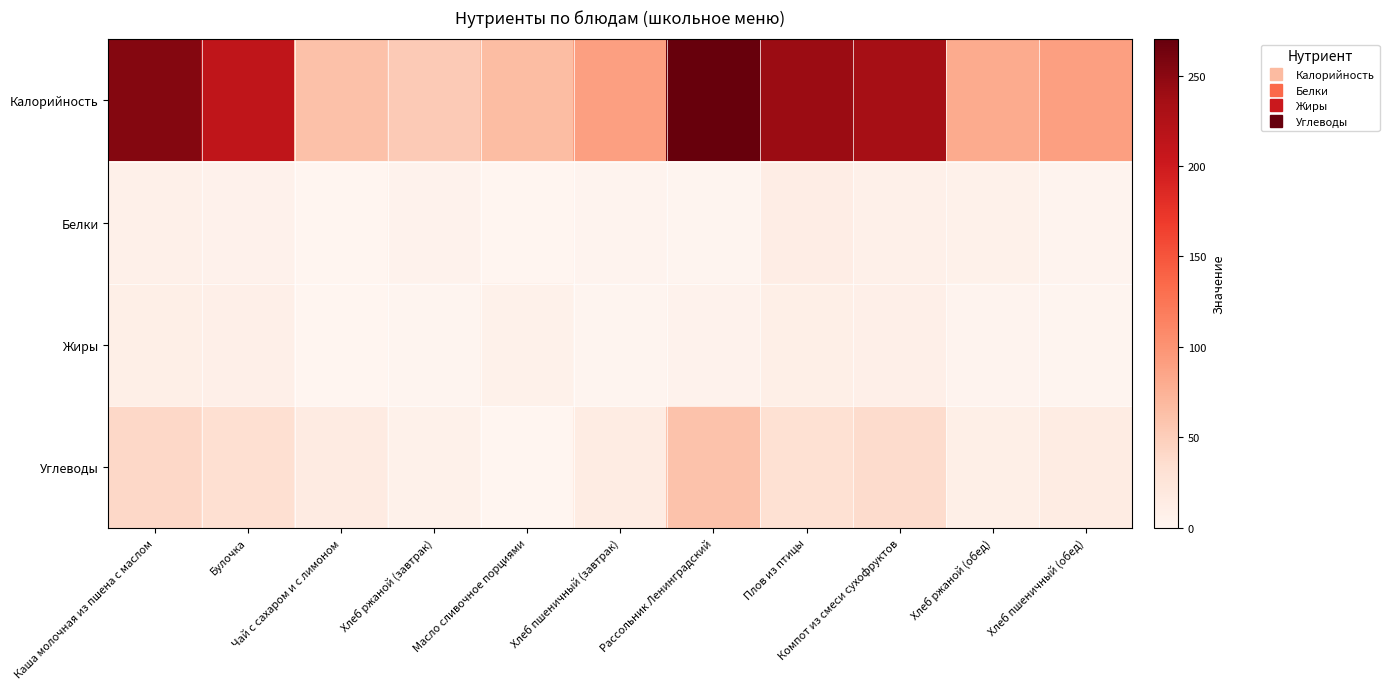

What is the maximum value shown in the chart?

270.0